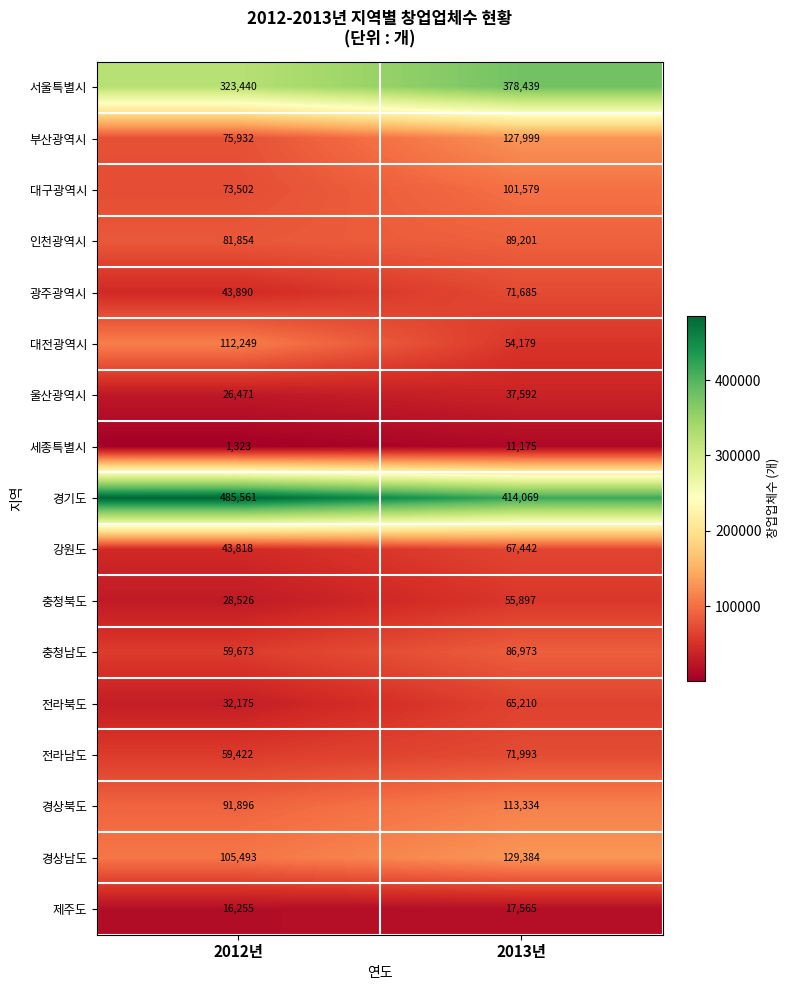

Which label corresponds to the smallest value in the chart?

2012년